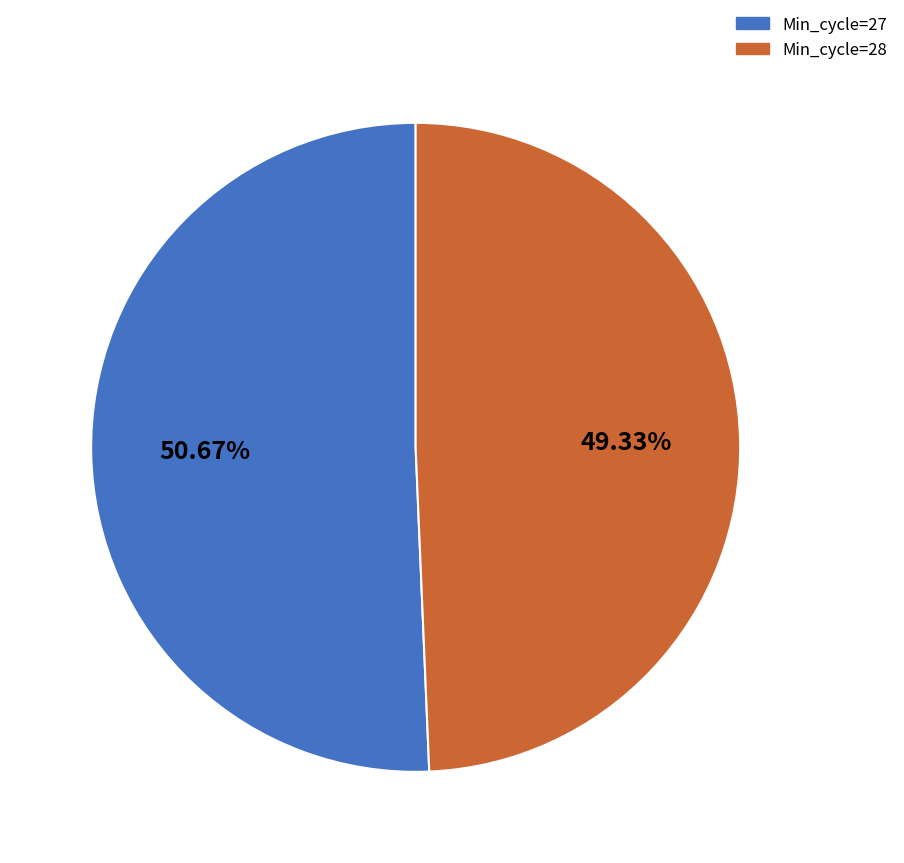

Approximately how many times larger is the value at Min_cycle=27 compared to Min_cycle=28?

1.0